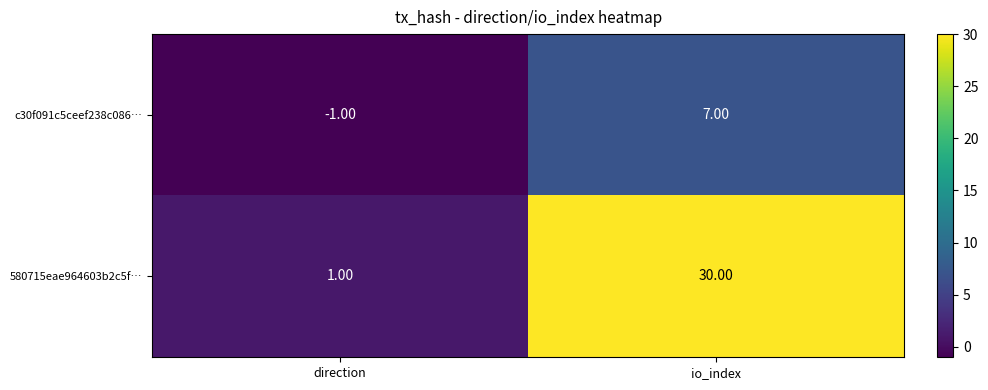

Rank the categories by c30f091c5ceef238c086… value from lowest to highest.

direction, io_index